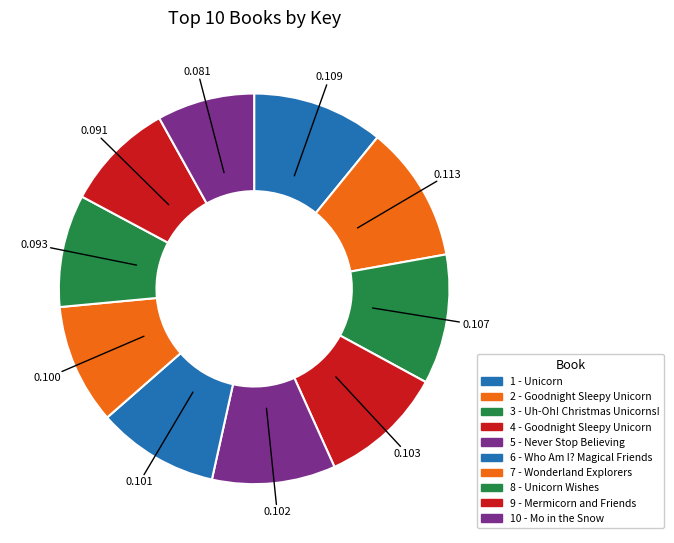

Which category has the smallest portion of the pie?

10 - Mo in the Snow